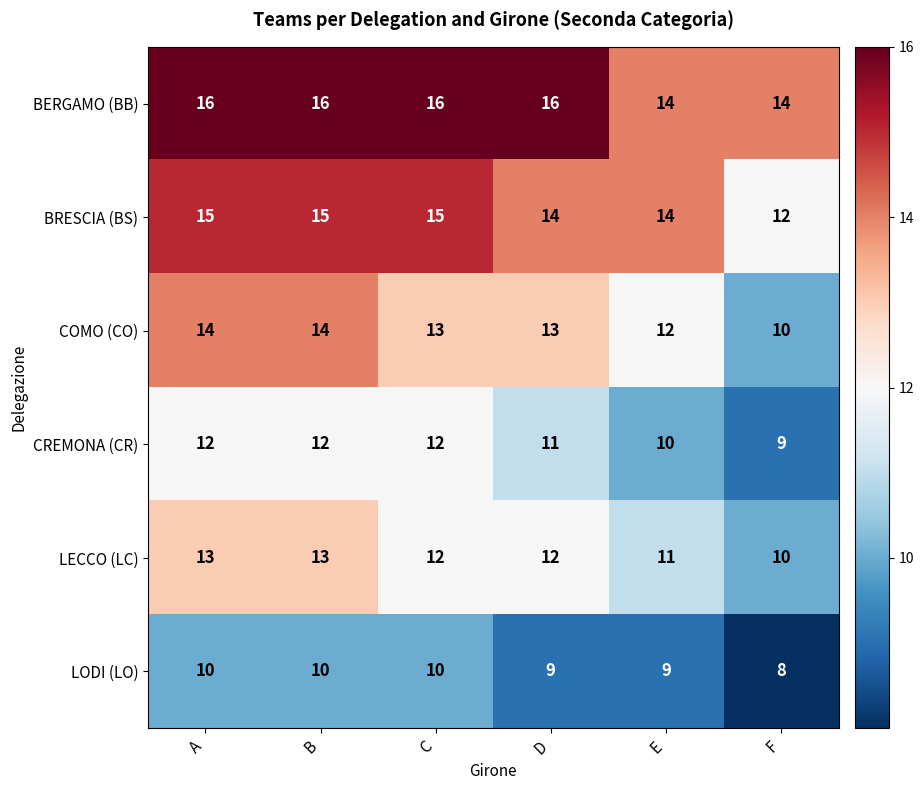

What is the difference between the second highest and minimum values in the LECCO (LC) series?

3